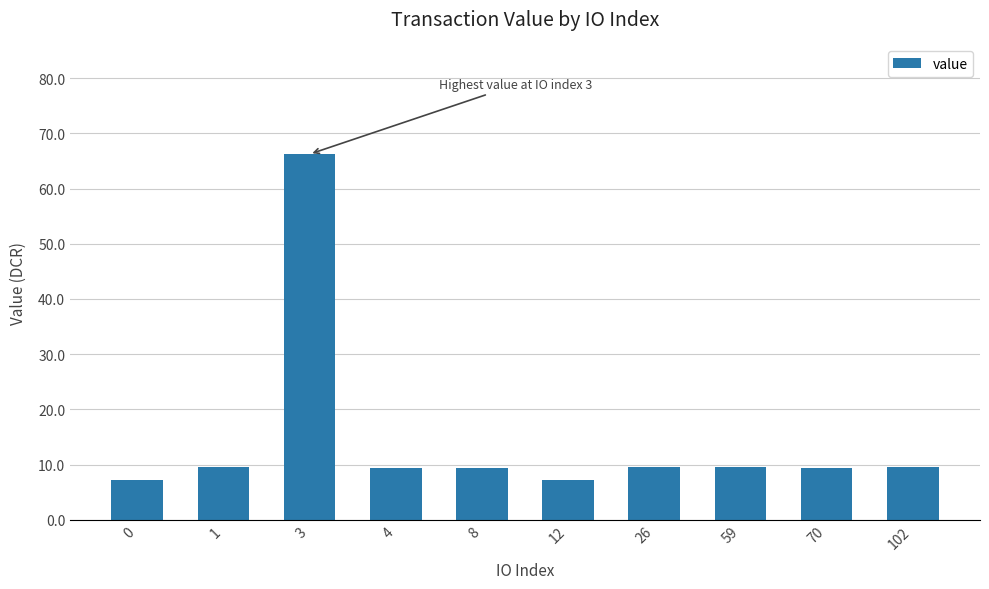

What is the value of the 4th bar from the left?

9.4